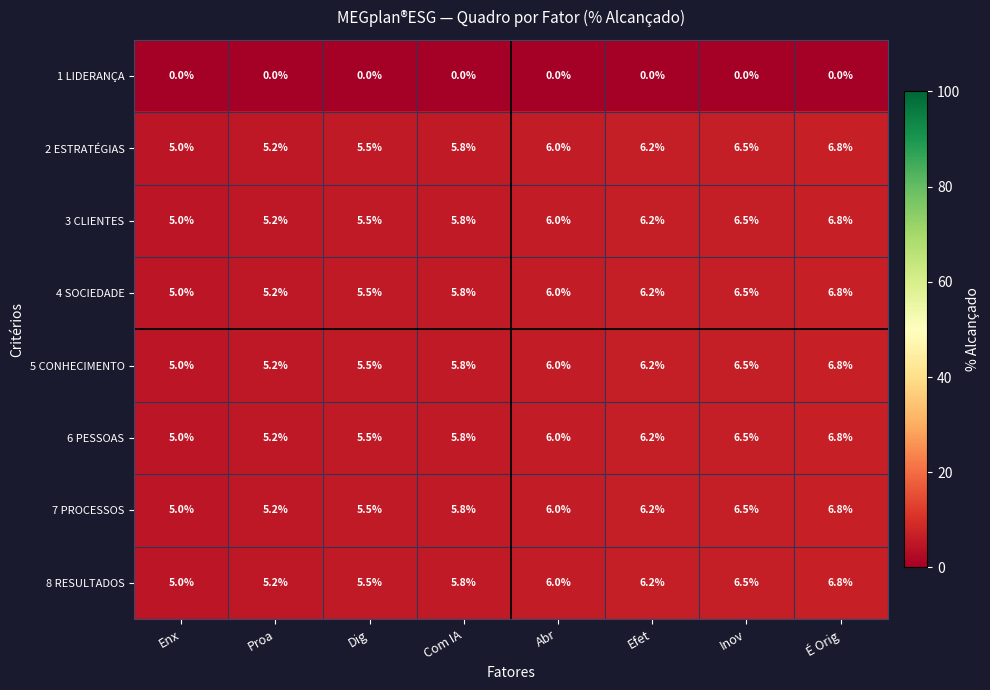

What is the average value of the 7 PROCESSOS series?

5.9